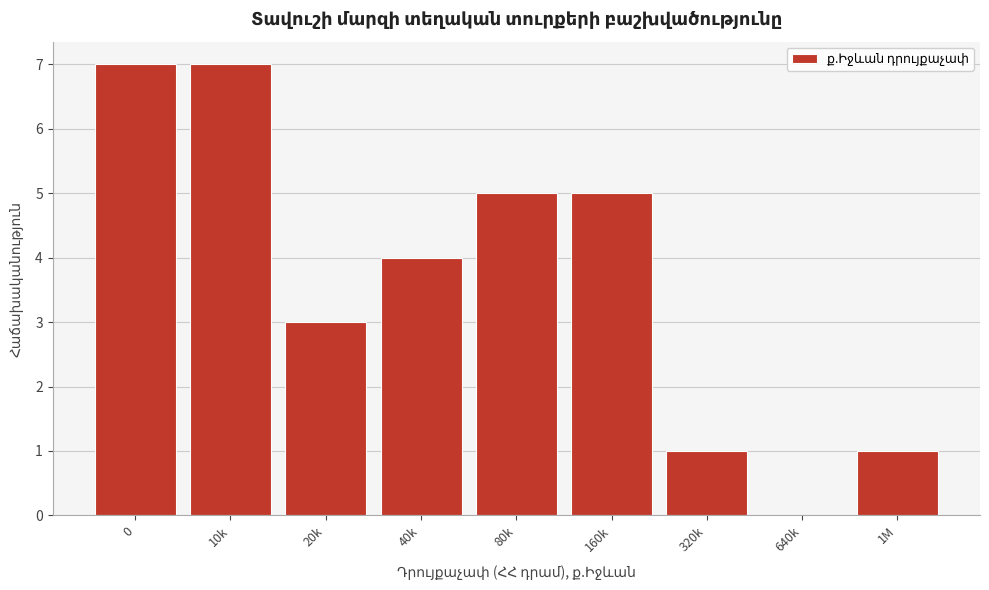

Reading right to left, list all the values displayed in this chart.

1M=1	640k=0	320k=1	160k=5	80k=5	40k=4	20k=3	10k=7	0=7